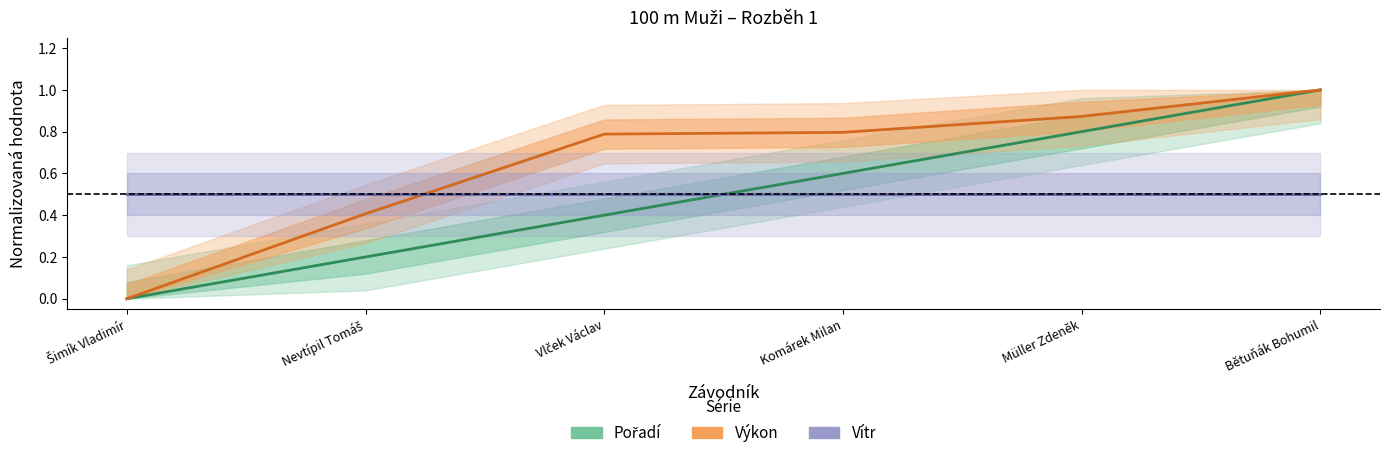

Which series changed the most between Vlček Václav and Komárek Milan?

Pořadí